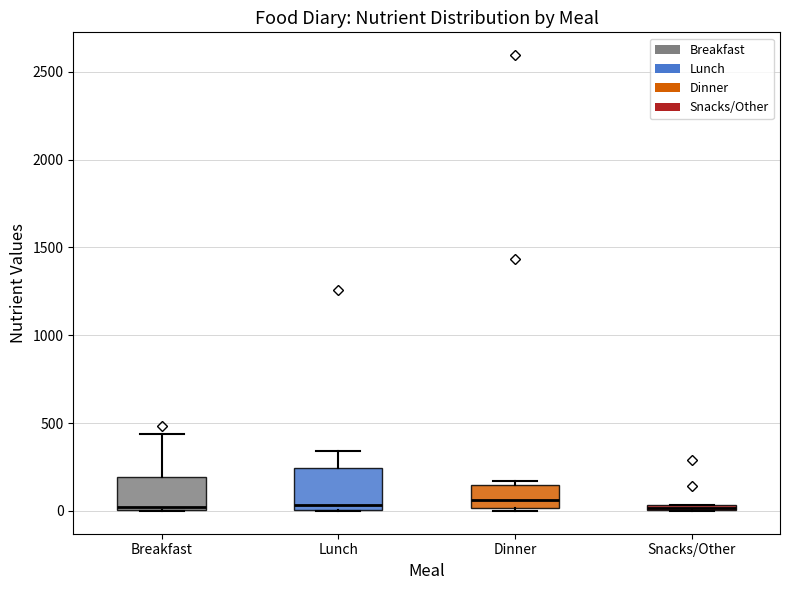

Where is the lower edge of the box for Breakfast on the y-axis? The values are not printed on the chart, so give them approximately, as read against the axis.

0